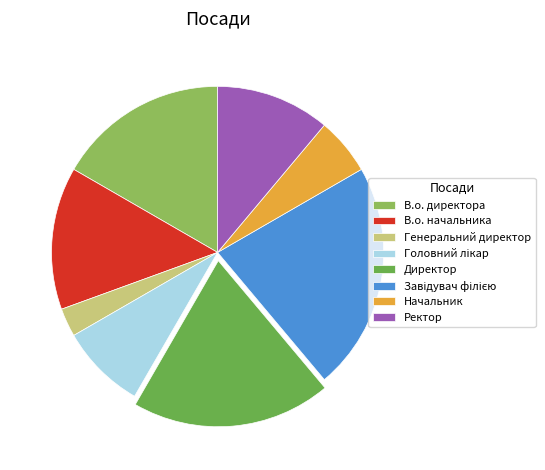

Does В.о. начальника account for over 50% of the chart?

No